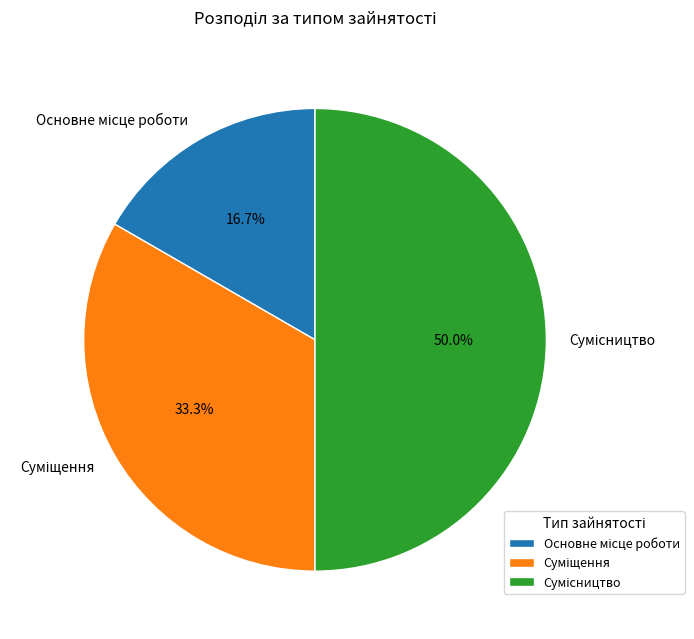

Which has a higher value, Основне місце роботи or Суміщення?

Суміщення